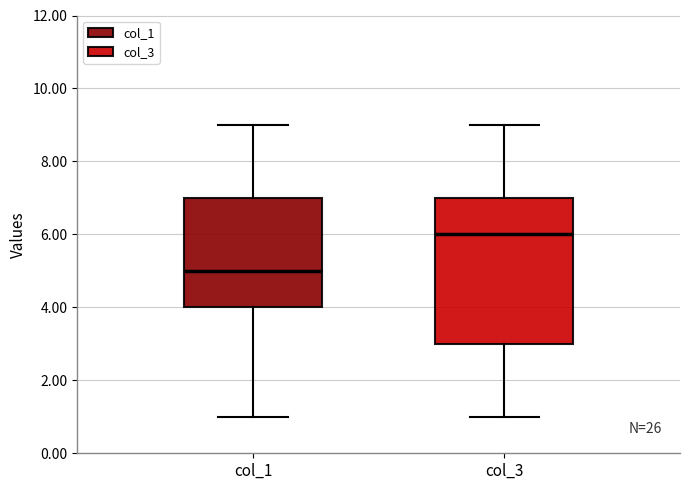

Which box is the tallest, from its lower edge to its upper edge?

col_3